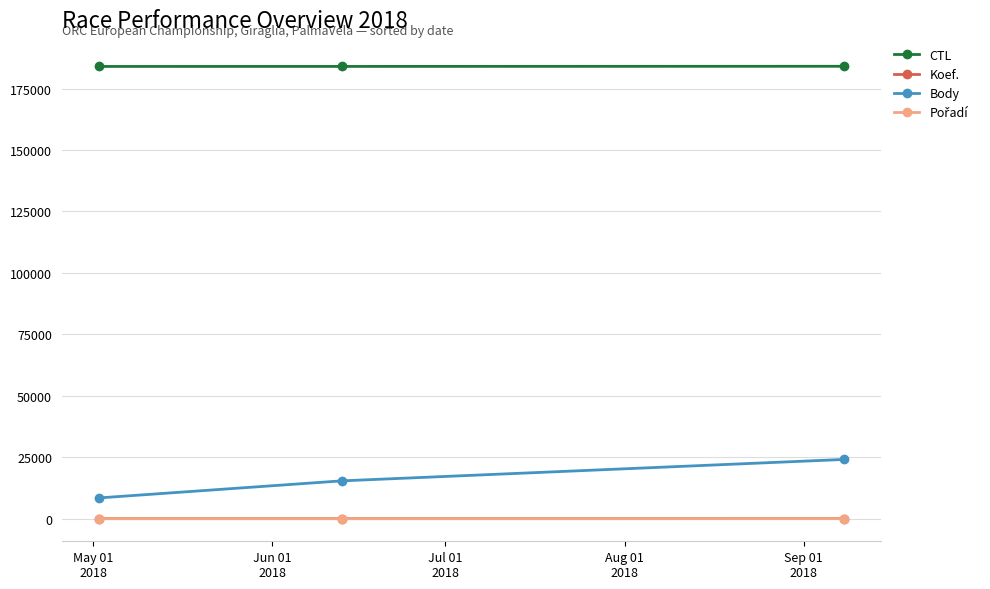

Which series has the largest range (max minus min)?

Body